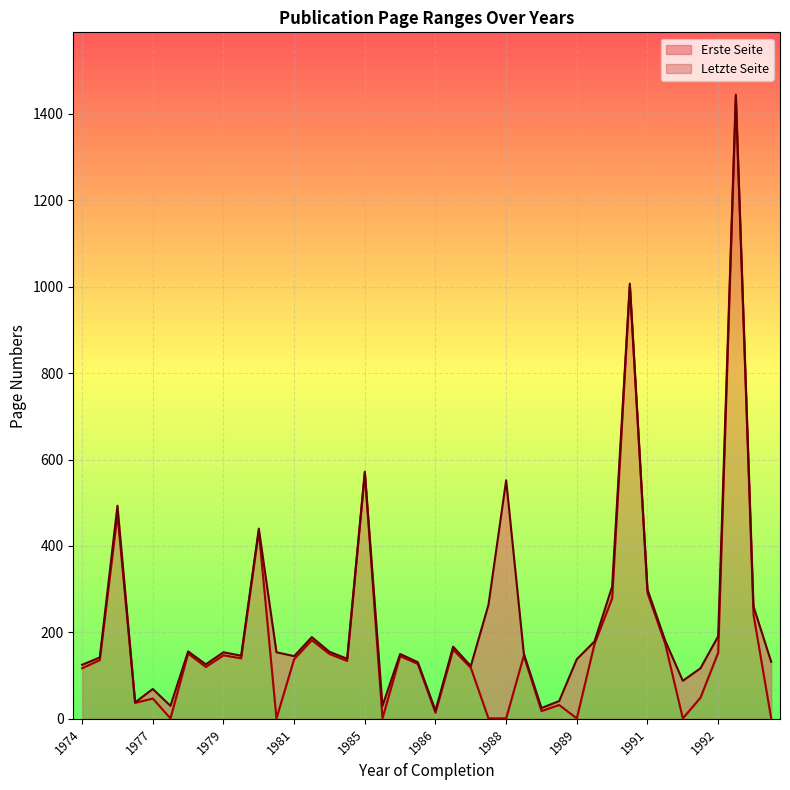

At which category does Letzte Seite reach its first local valley?

1977